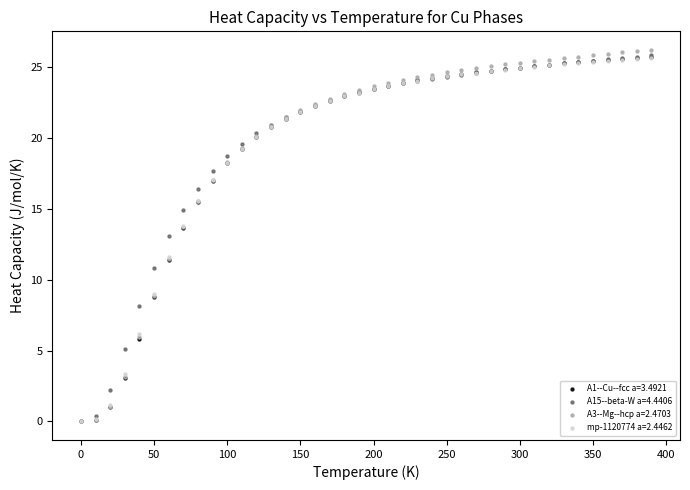

What are all the series names shown in the legend?

A1--Cu--fcc a=3.4921, A15--beta-W a=4.4406, A3--Mg--hcp a=2.4703, mp-1120774 a=2.4462